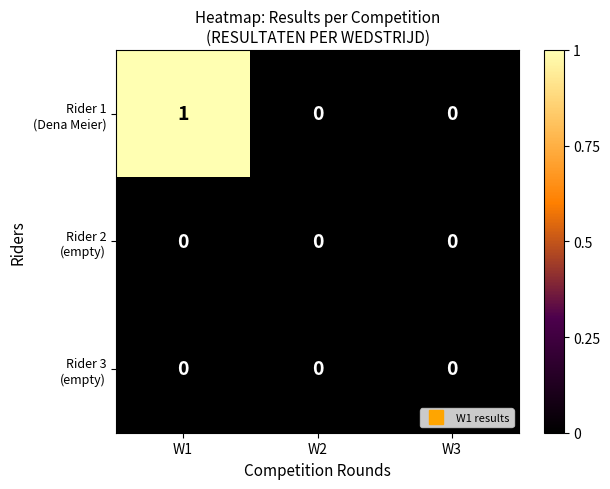

What is the maximum value shown in the chart?

1